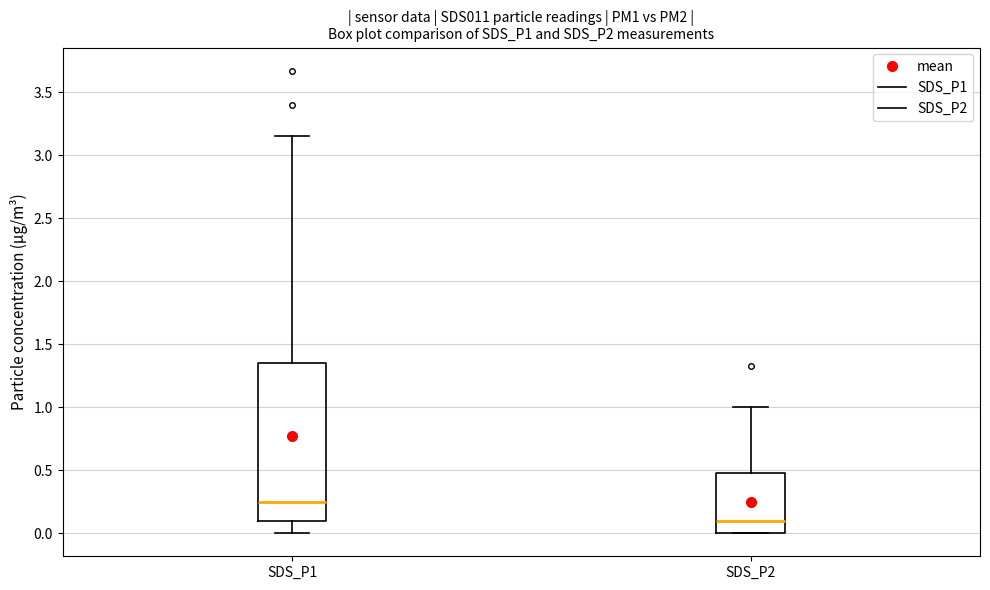

Reading left to right, read every box against the y-axis: the position of its median line, the range the box covers, and the ends of its whiskers. The values are not printed on the chart, so give them approximately, as read against the axis.

SDS_P1: median 0.25, box 0.10 to 1.35, whiskers 0.00 to 3.15
SDS_P2: median 0.10, box 0.00 to 0.50, whiskers 0.00 to 1.00